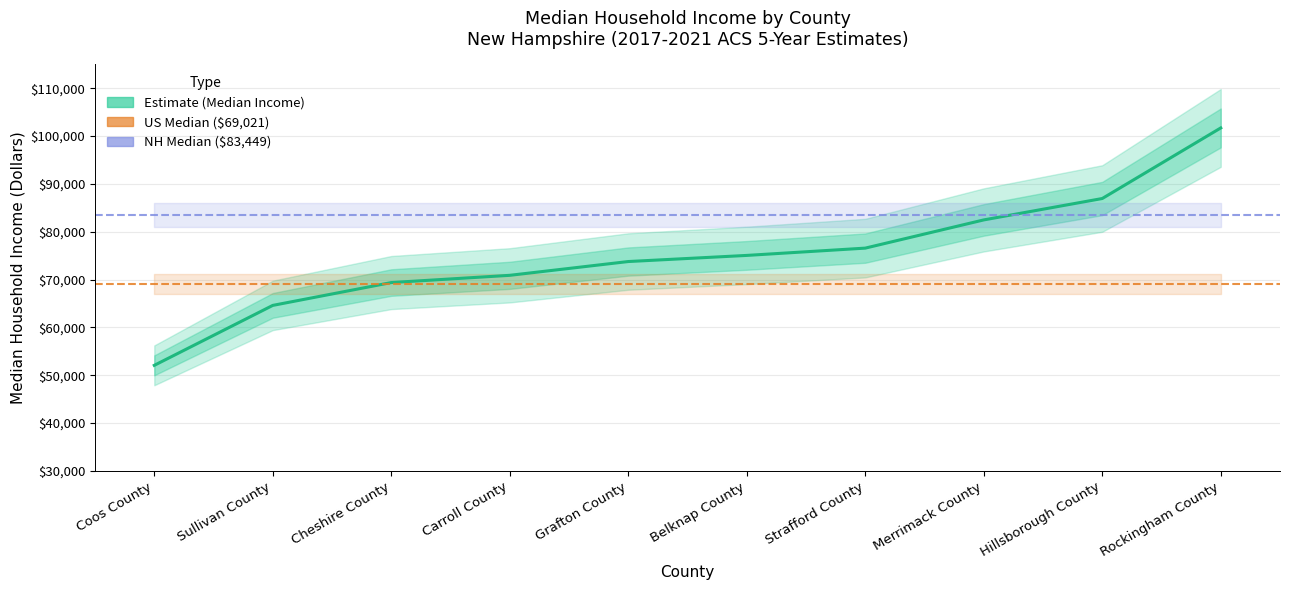

What is the label of the 1st point from the left?

Coos County